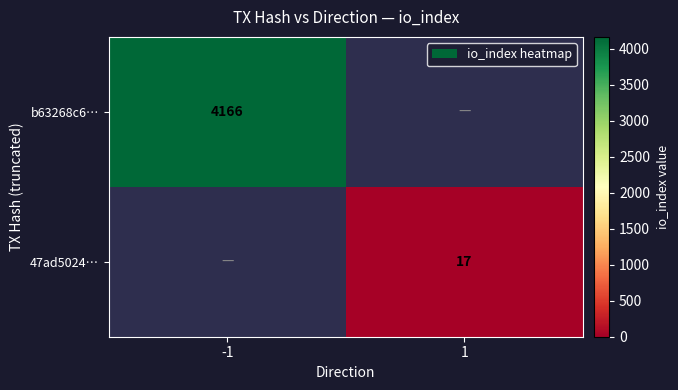

What is the greatest value displayed?

4166.0